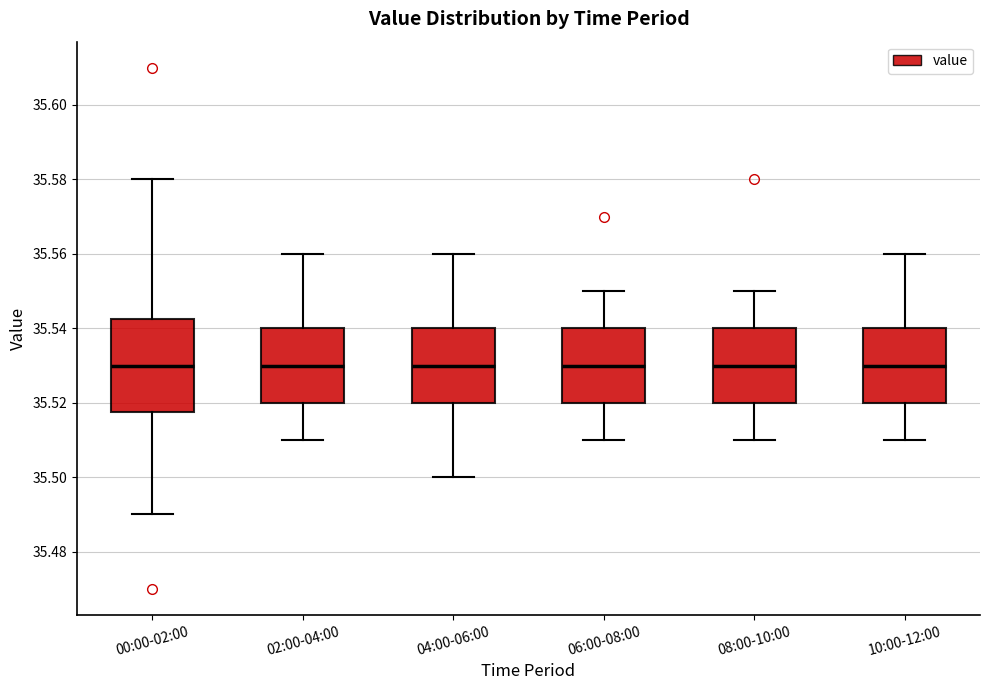

Comparing the boxes themselves (not the whiskers), which one is the tallest?

00:00-02:00